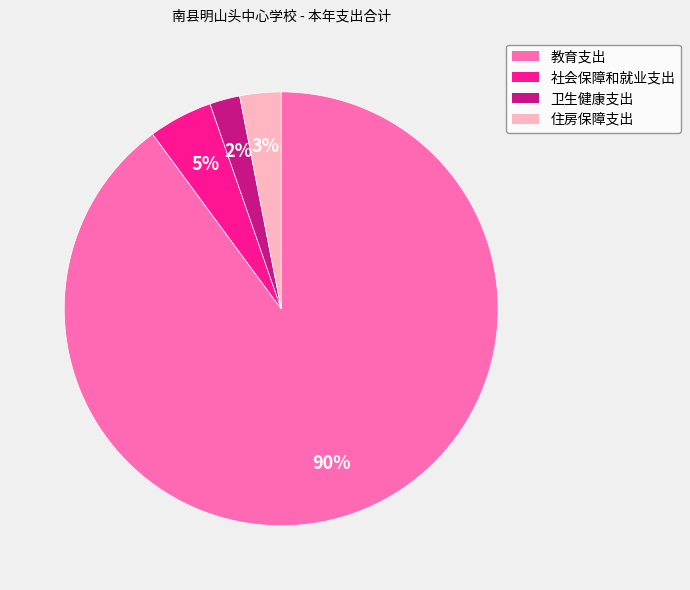

Which has a higher value, 社会保障和就业支出 or 卫生健康支出?

社会保障和就业支出